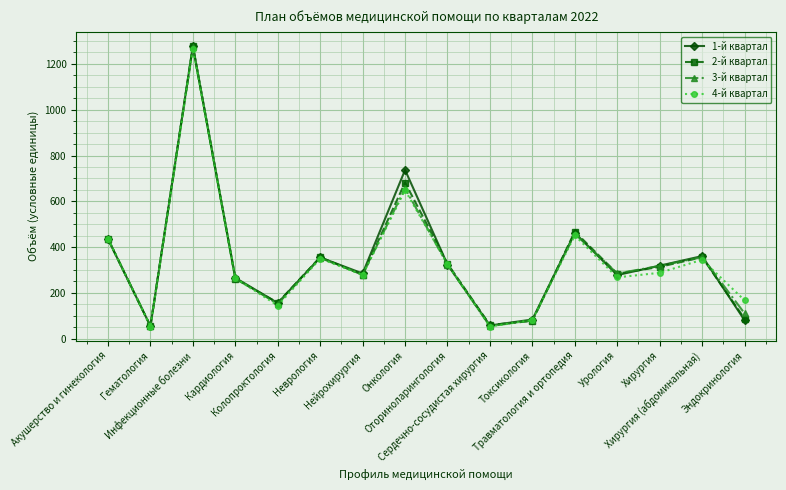

What is the smallest value displayed?

53